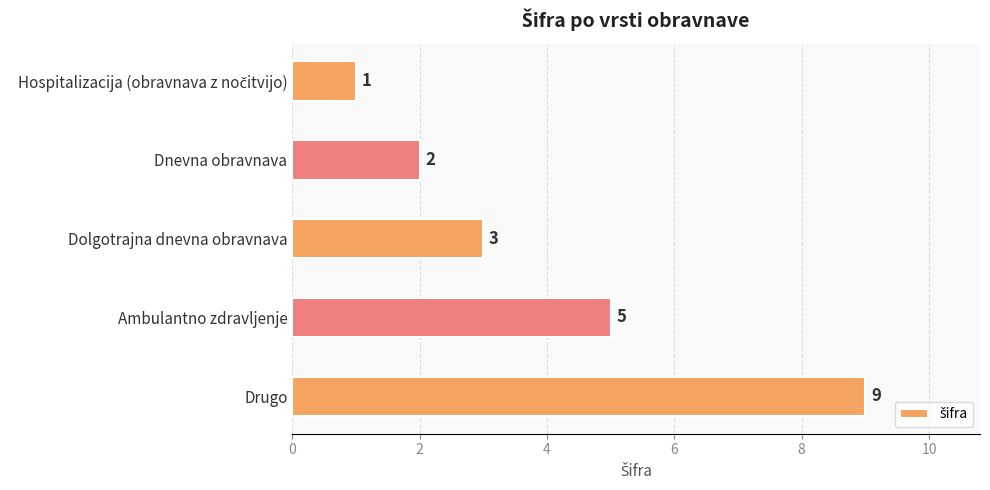

Reading top to bottom, list all the values displayed in this chart.

1	2	3	5	9